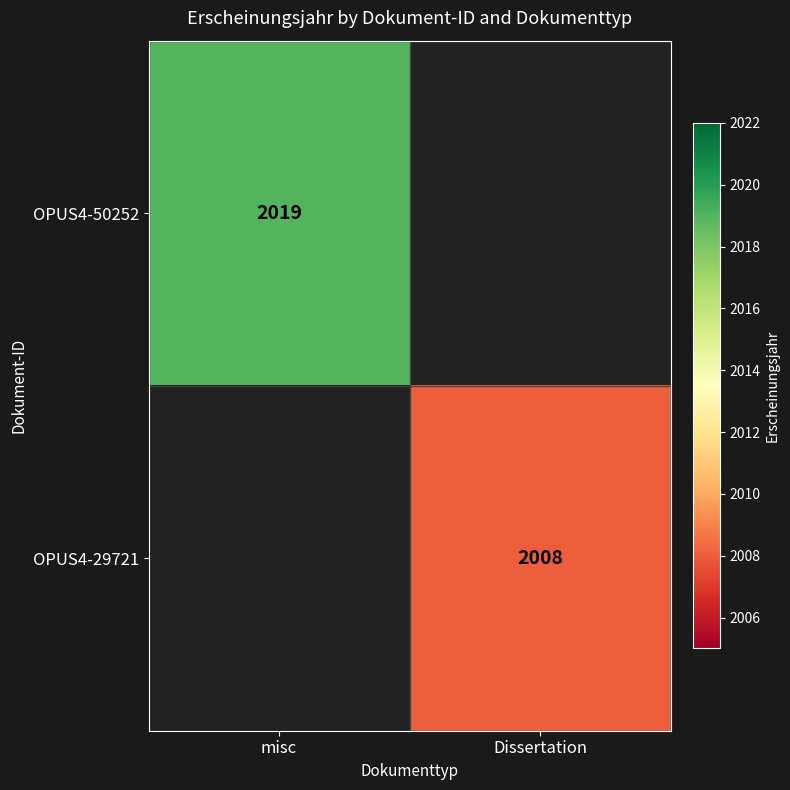

The OPUS4-50252 series shows 761 at misc. True or false?

False